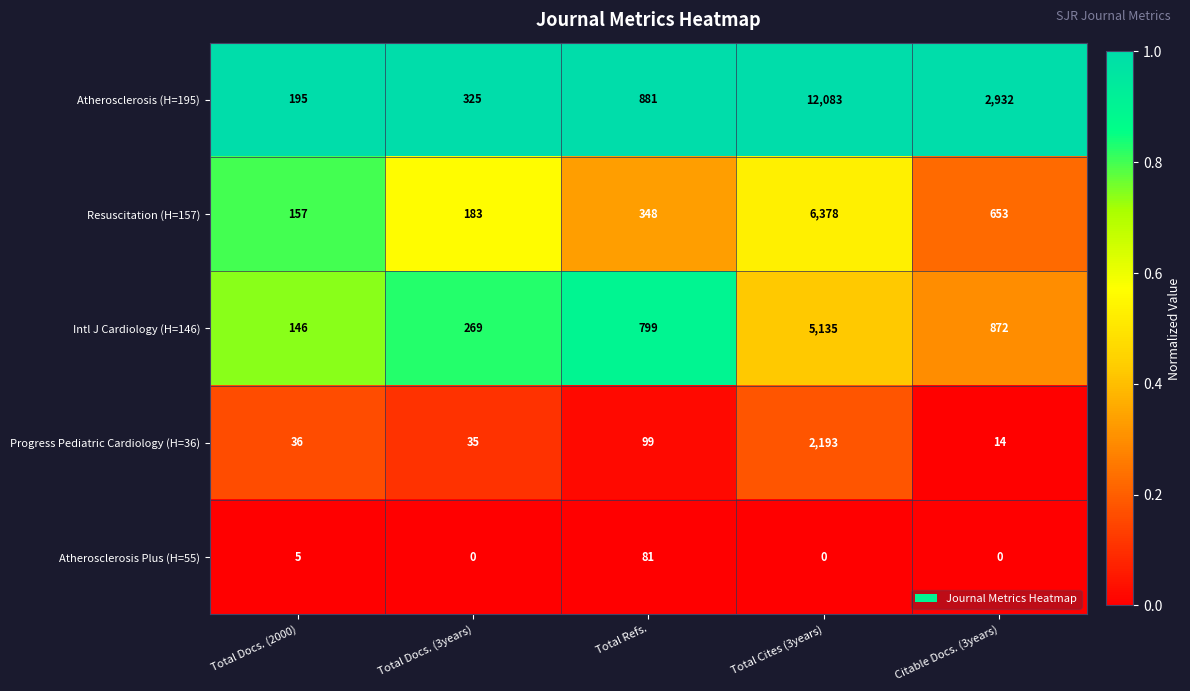

What is the approximate value of Atherosclerosis (H=195) at Total Docs. (2000), to the nearest 50?

200